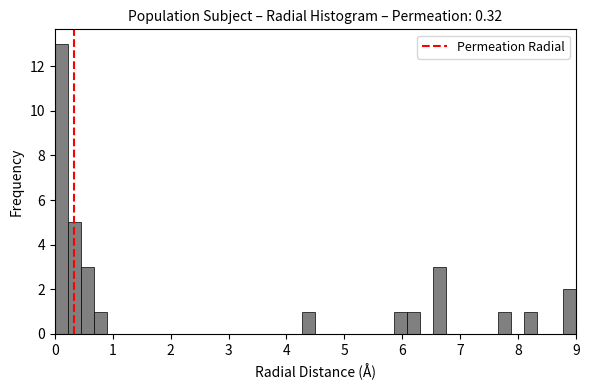

Read against the x-axis, roughly where is the centre of the tallest bar?

0.1